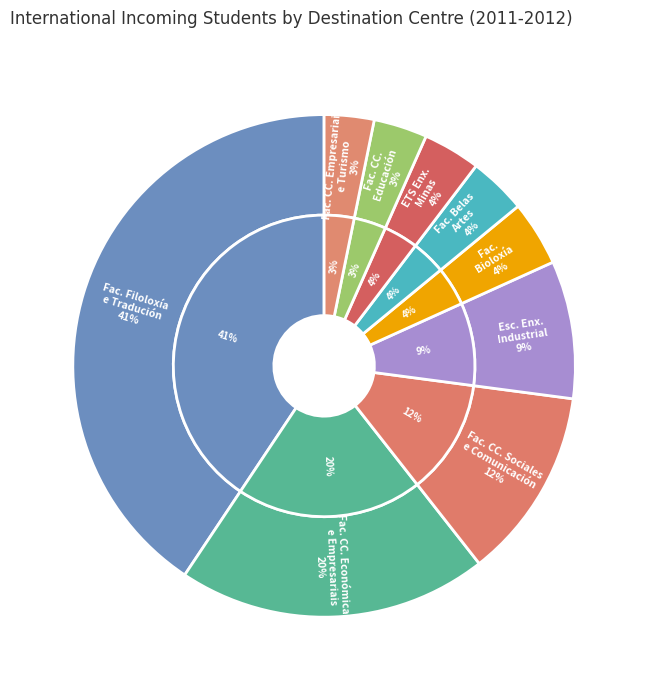

Which has a higher value, Facultade de Bioloxía or Facultade de Belas Artes?

Facultade de Bioloxía